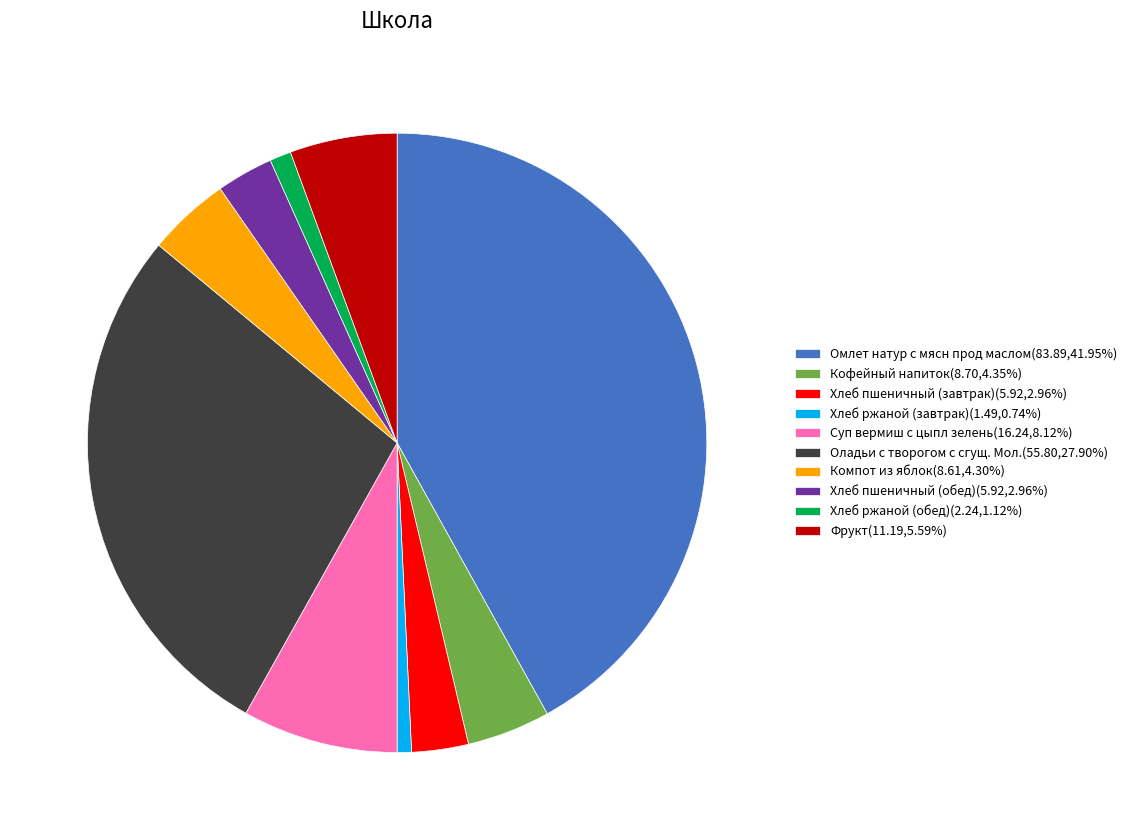

What is the ratio of the value at Суп вермиш с цыпл зелень to the value at Оладьи с творогом с сгущ. Мол.?

0.3